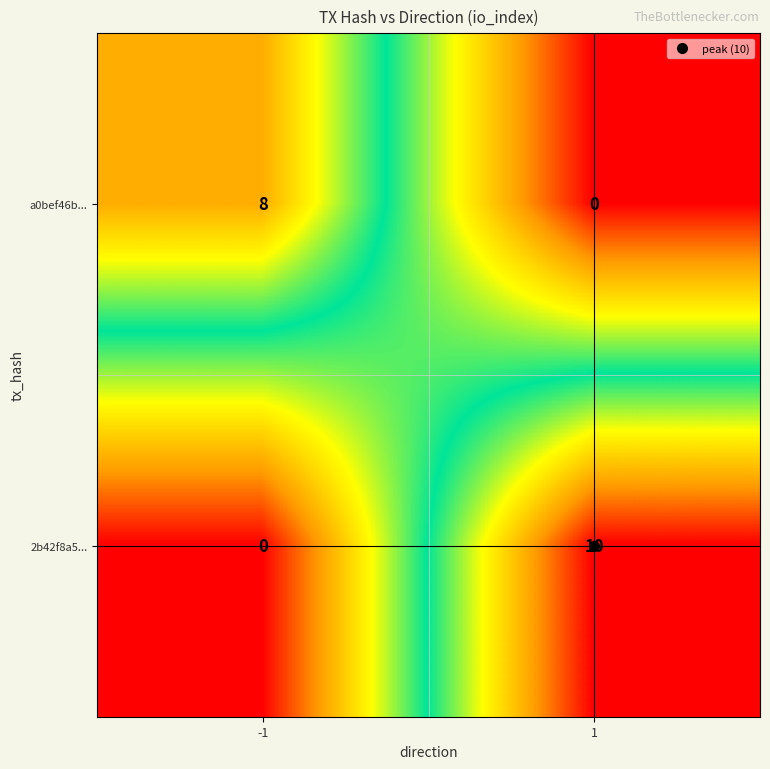

Rank the categories by a0bef46b... value from lowest to highest.

1, -1